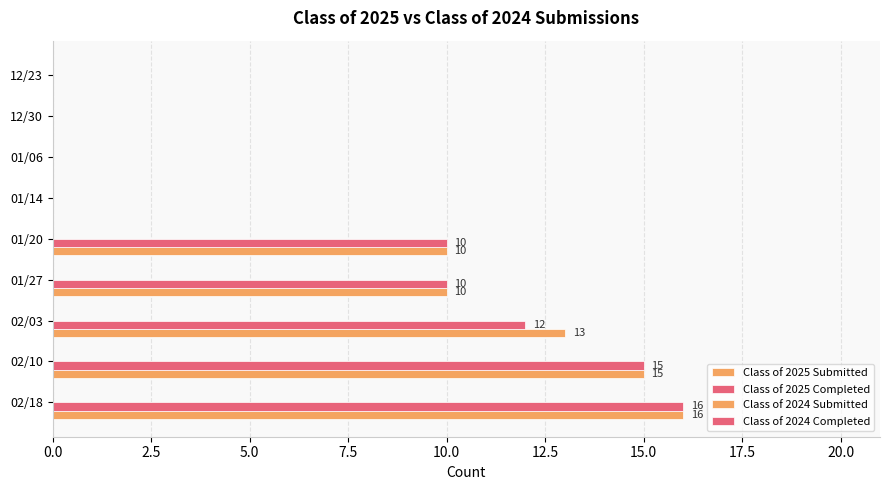

Count the number of data series in this chart.

2